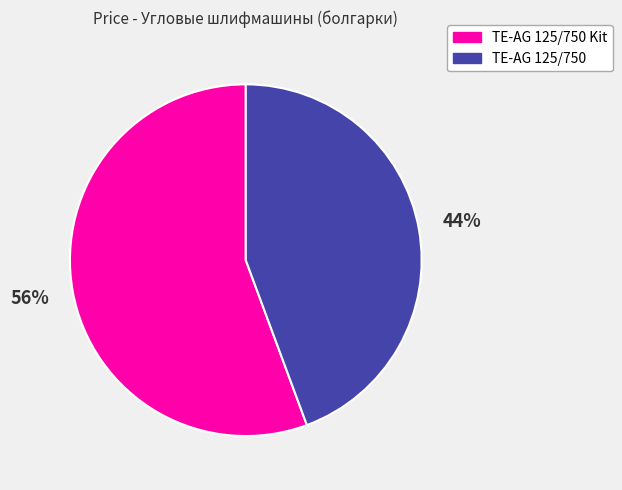

To the nearest percent, what is the average slice percentage?

50%